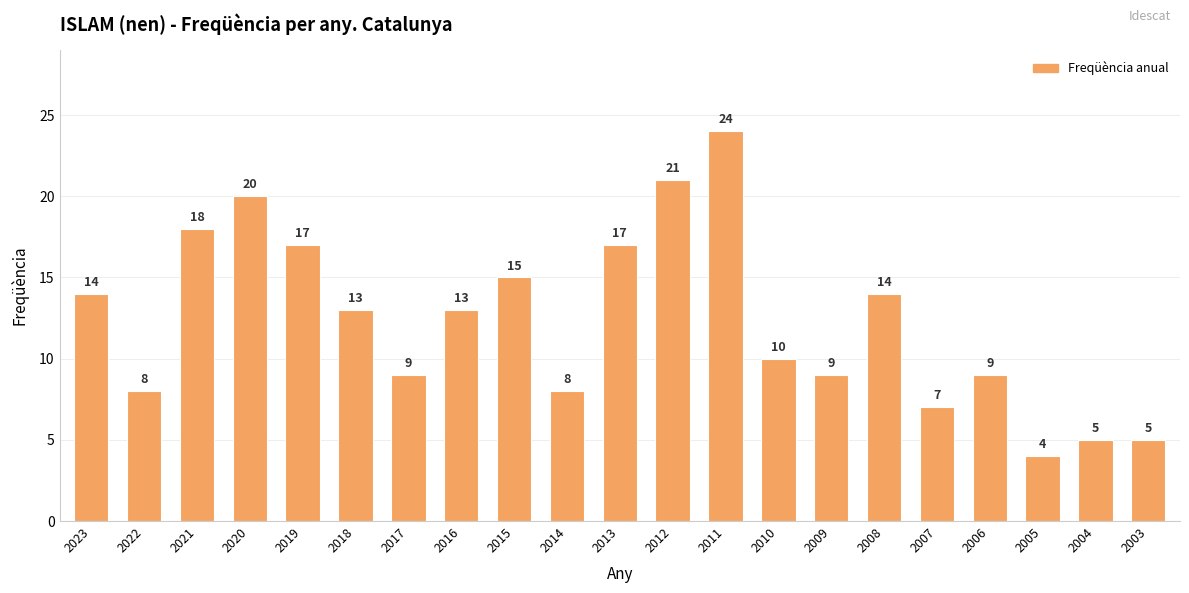

What is the change in value from 2014 to 2007?

-1